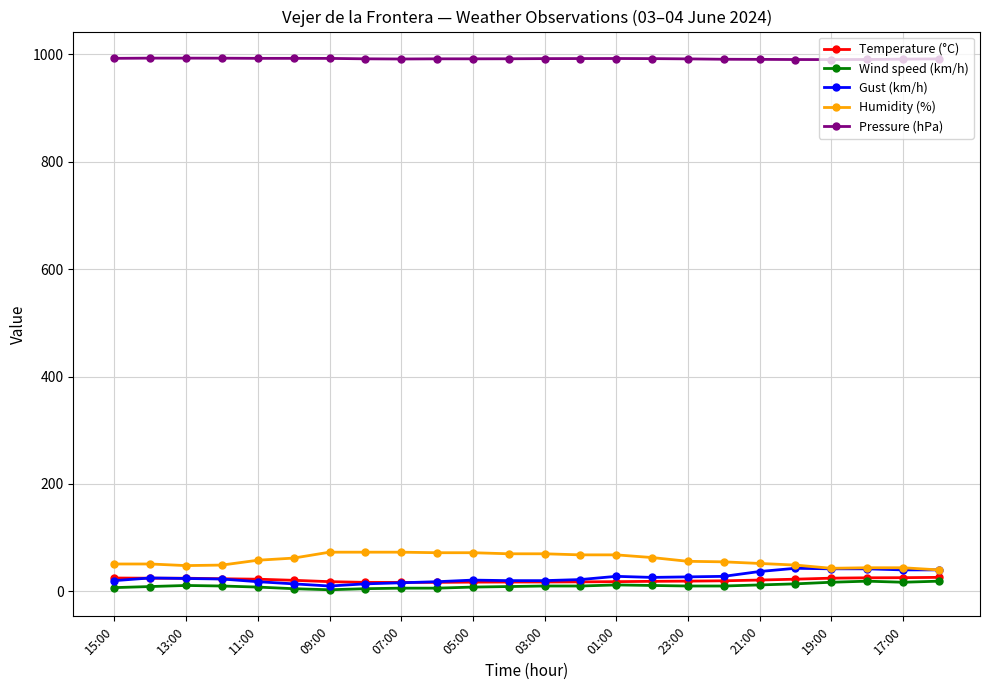

What are all the series names shown in the legend?

Temperature (°C), Wind speed (km/h), Gust (km/h), Humidity (%), Pressure (hPa)